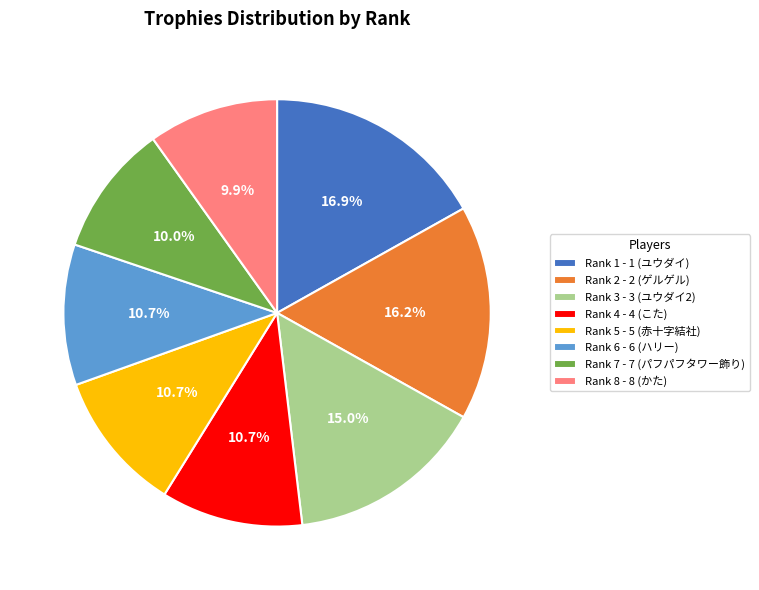

How many slices are in this pie chart?

8